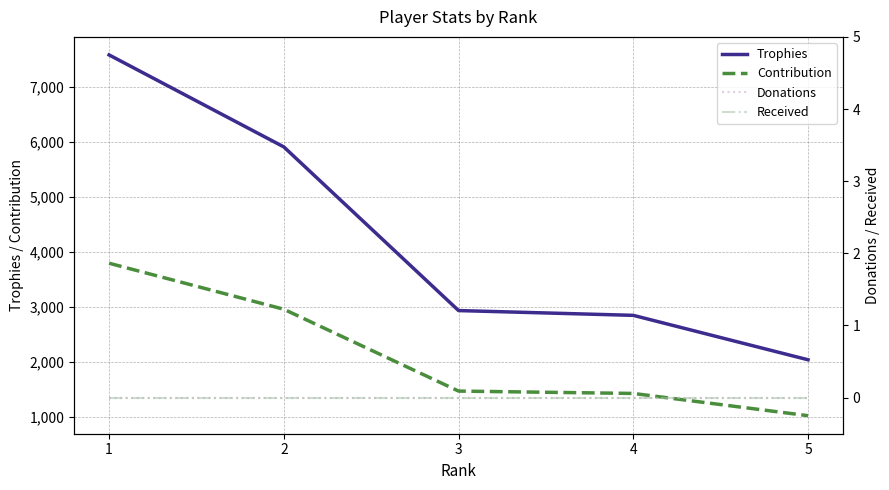

True or false: Donations has more than 0 points higher than both neighbors.

False